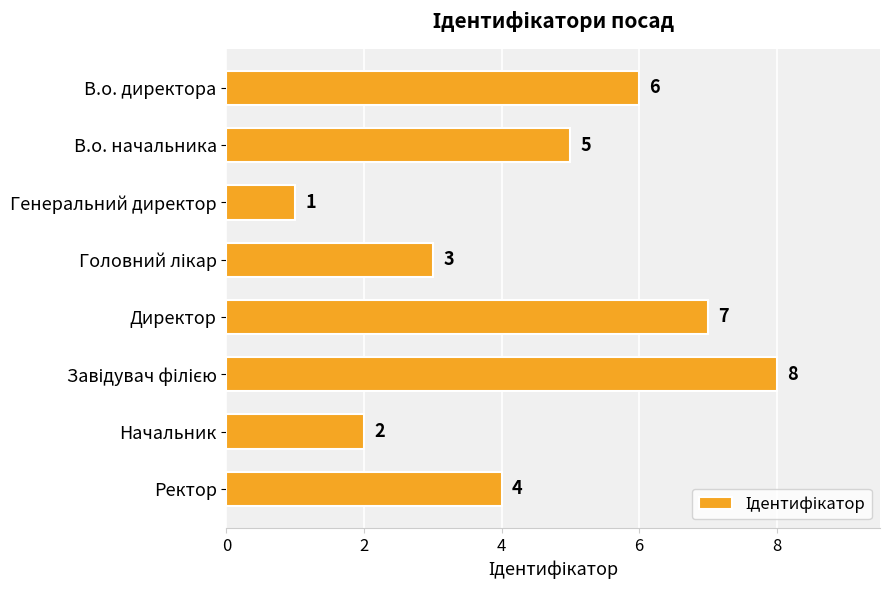

What is the maximum value shown in the chart?

8